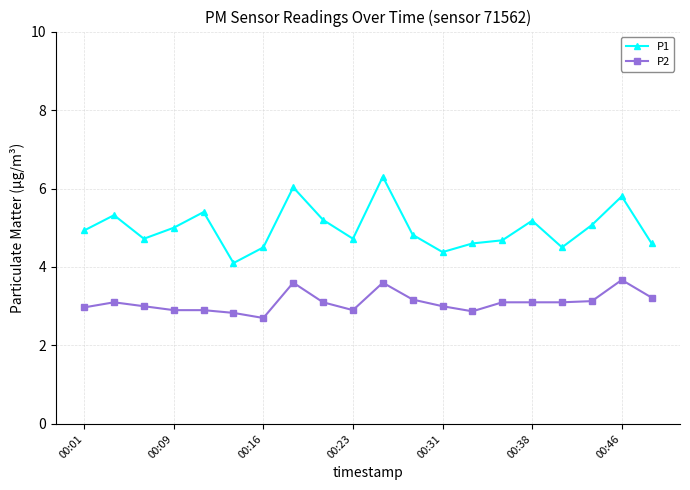

Which series has the largest total across all categories?

P1